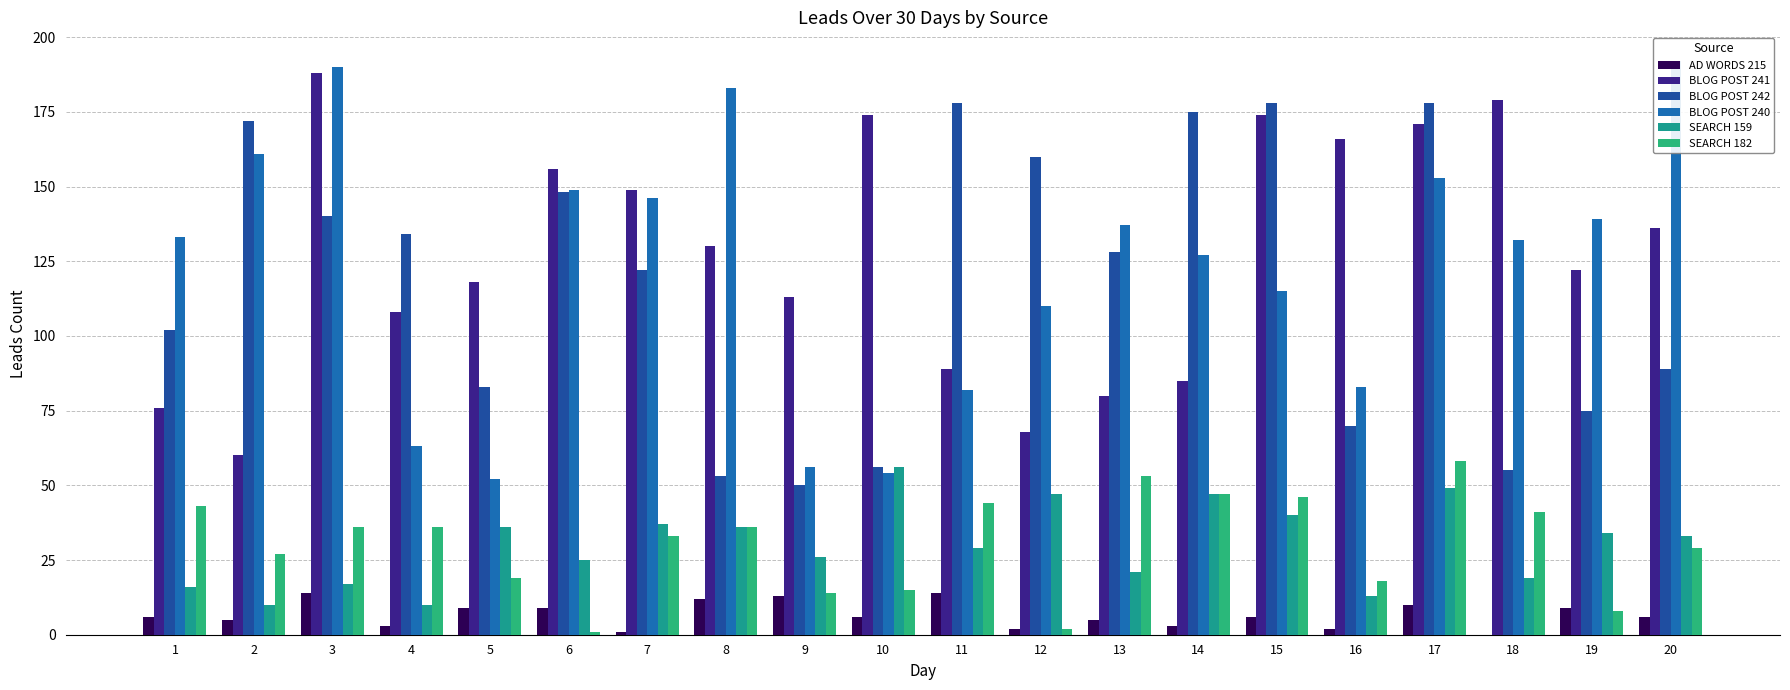

What are all the series names shown in the legend?

AD WORDS 215, BLOG POST 241, BLOG POST 242, BLOG POST 240, SEARCH 159, SEARCH 182